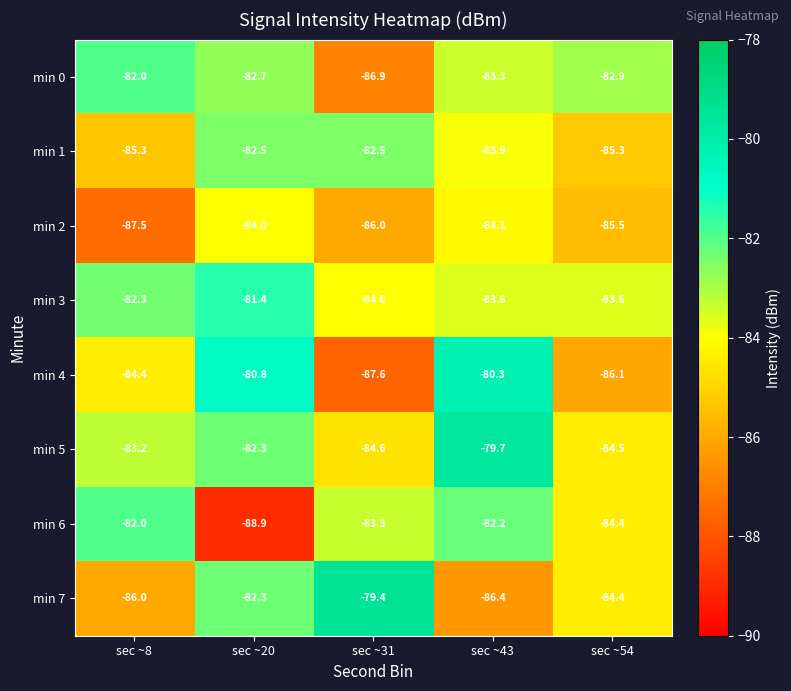

Which series has the widest spread of values?

min 4